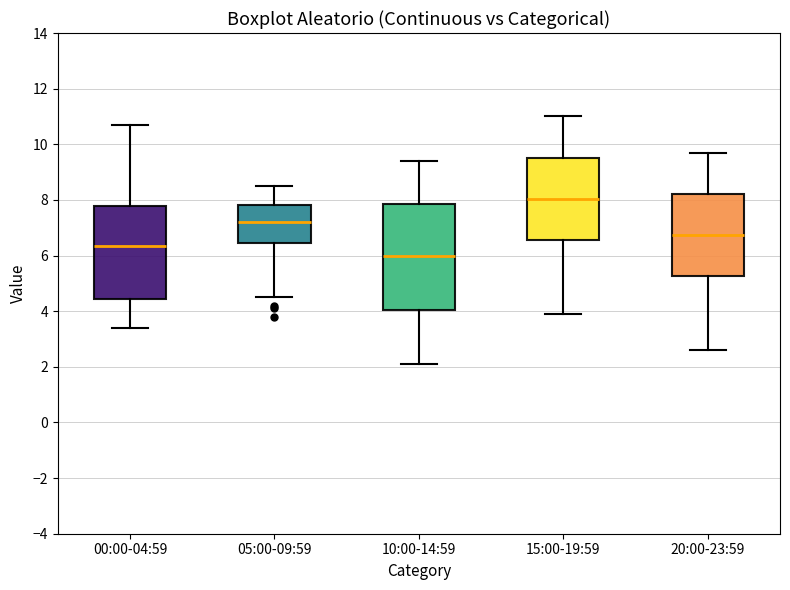

Comparing the boxes themselves (not the whiskers), which one is the tallest?

10:00-14:59